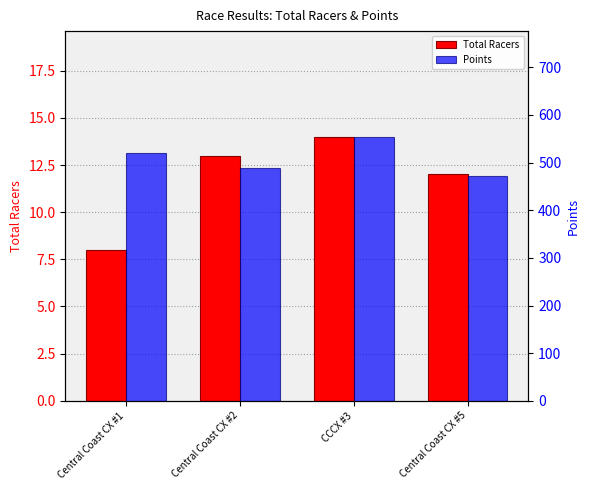

How many distinct data groups are displayed?

2